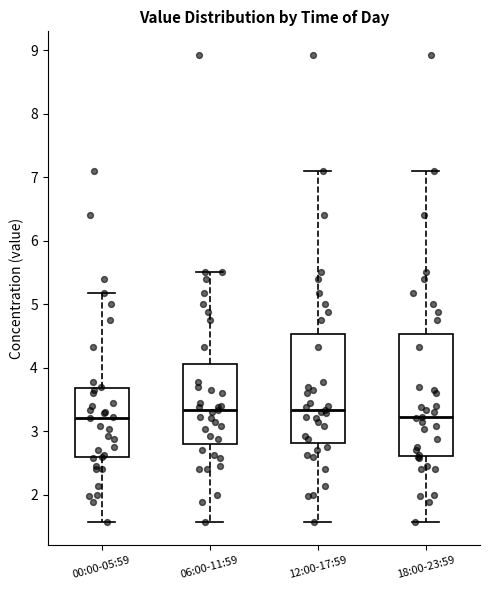

Reading left to right, transcribe this box plot: for each box, give where its median line is, the range the box spans, and where its two whiskers end, as read against the y-axis. The values are not printed on the chart, so give them approximately, as read against the axis.

00:00-05:59: median 3.2, box 2.6 to 3.7, whiskers 1.6 to 5.2
06:00-11:59: median 3.3, box 2.8 to 4.1, whiskers 1.6 to 5.5
12:00-17:59: median 3.3, box 2.8 to 4.5, whiskers 1.6 to 7.1
18:00-23:59: median 3.2, box 2.6 to 4.5, whiskers 1.6 to 7.1